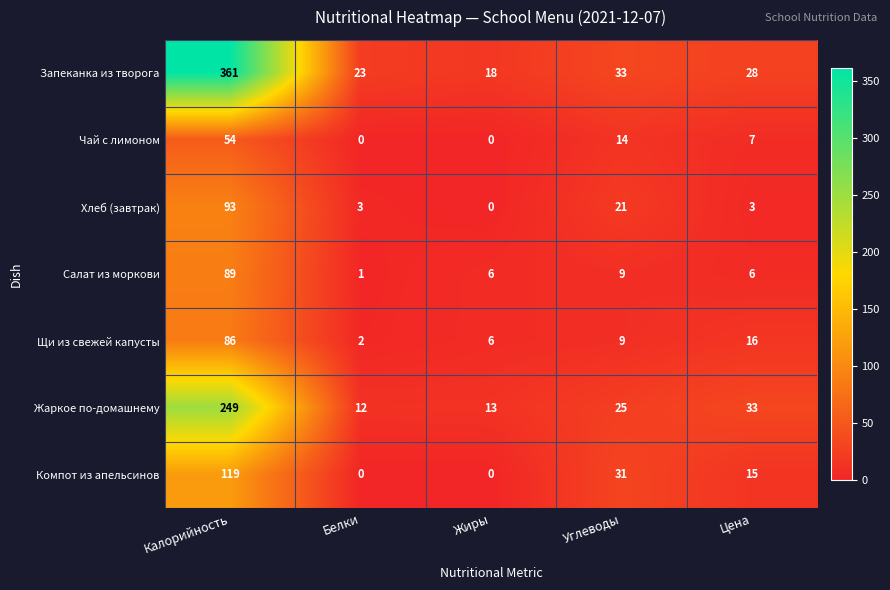

Is it true that Салат из моркови equals 89 at Калорийность?

True